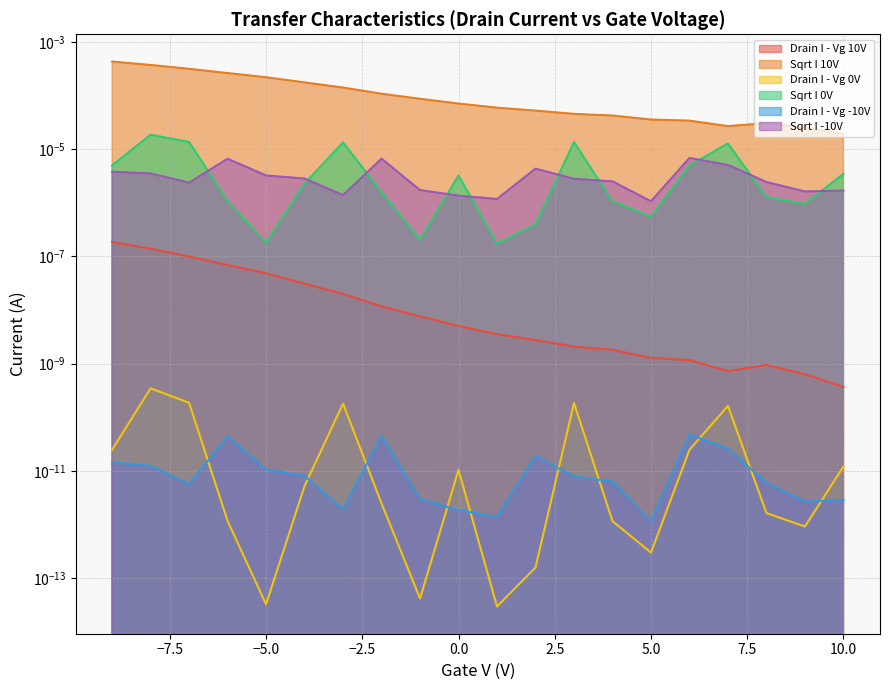

True or false: Sqrt I -10V has a value of 0.0 at 9.

True